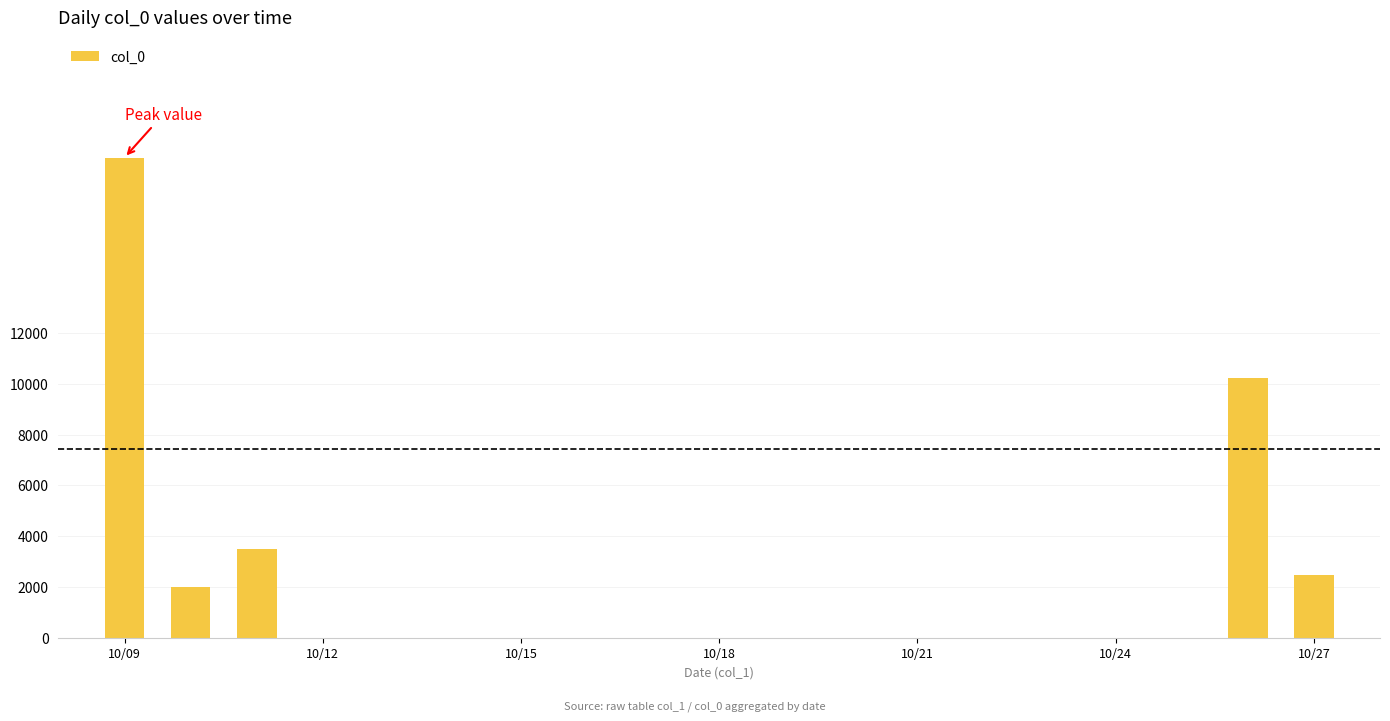

What is the sum of all values?

37116